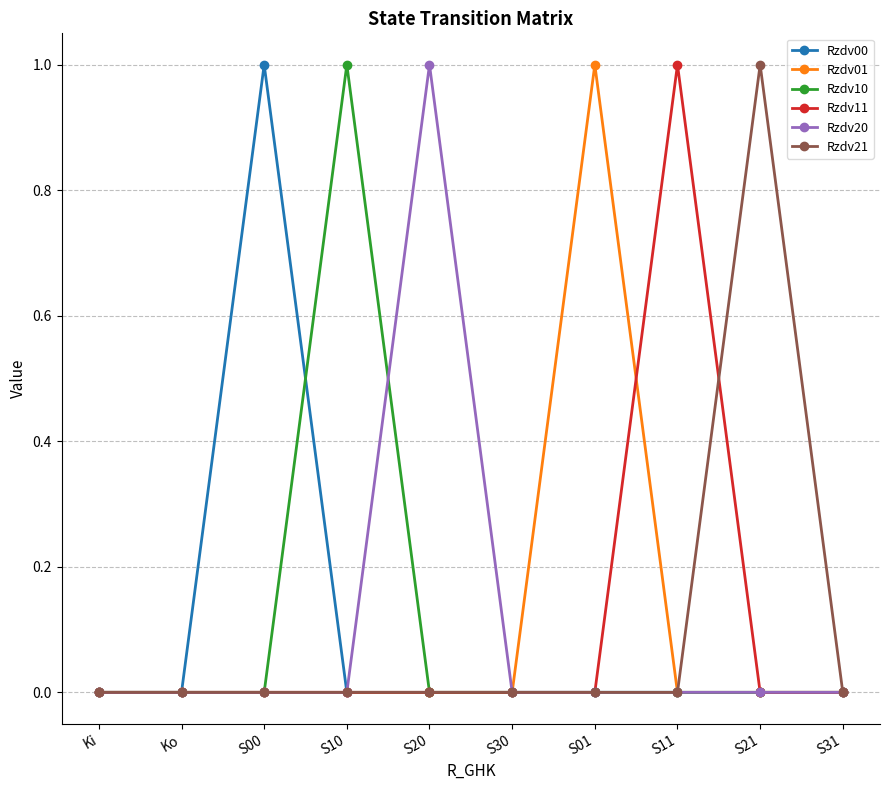

True or false: Rzdv11 has more than 0 points higher than both neighbors.

True